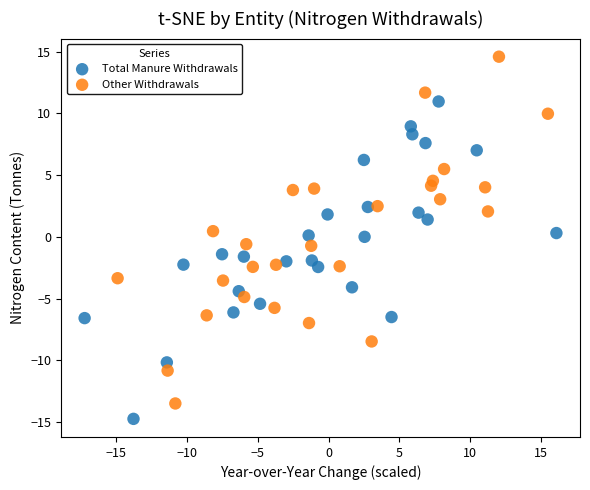

Which series reaches the maximum Y coordinate?

Other Withdrawals